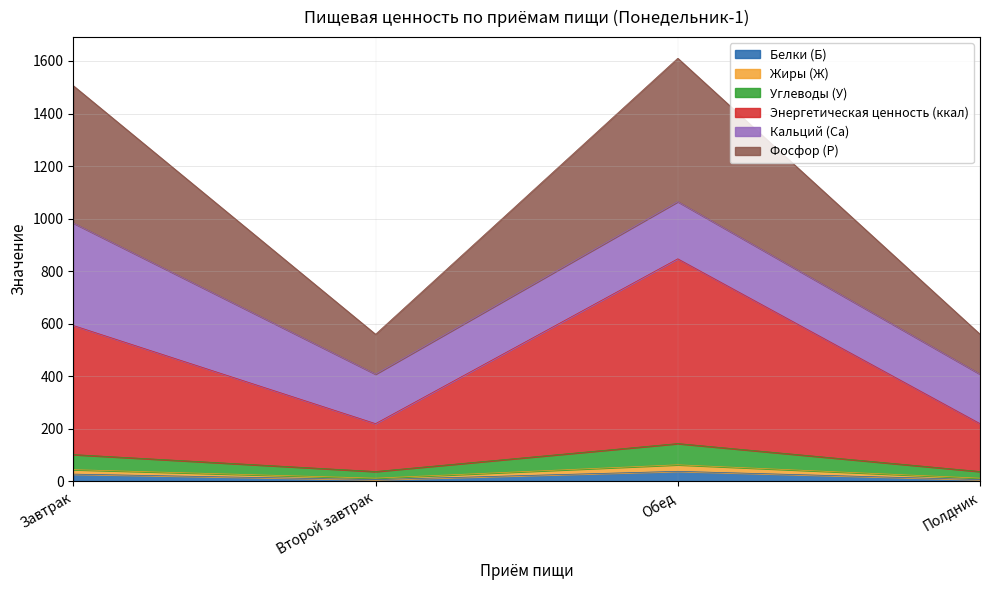

What are all the series names shown in the legend?

Белки (Б), Жиры (Ж), Углеводы (У), Энергетическая ценность (ккал), Кальций (Са), Фосфор (Р)